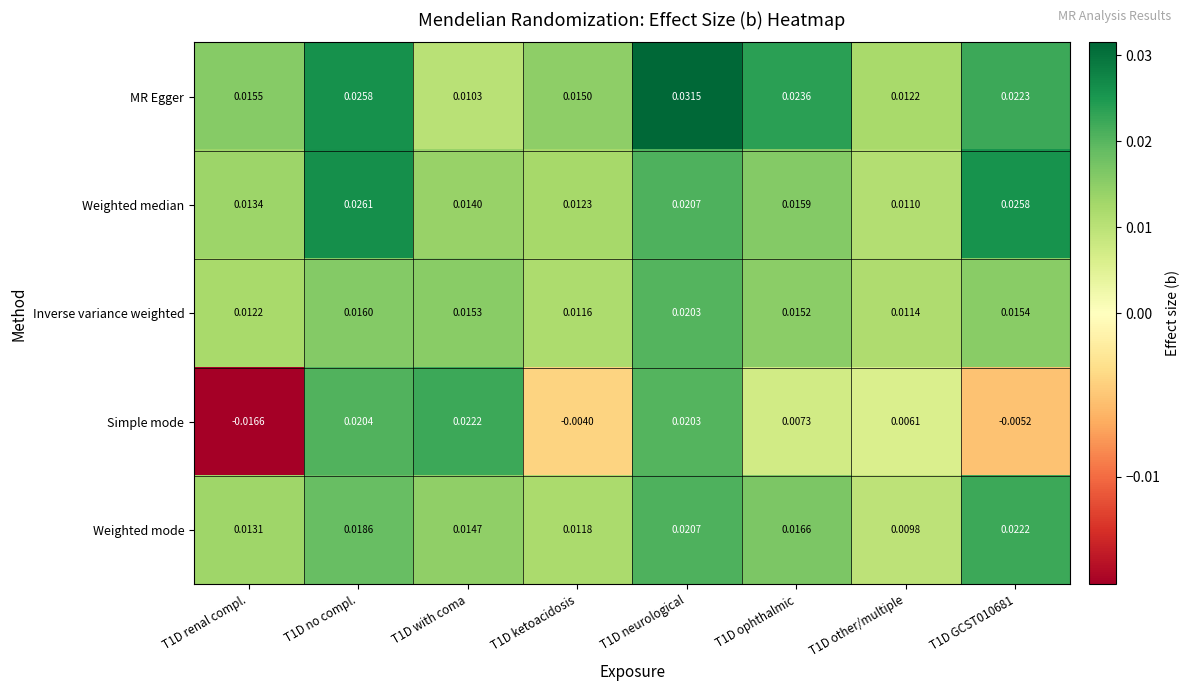

At how many categories does at least one series exceed 0?

8